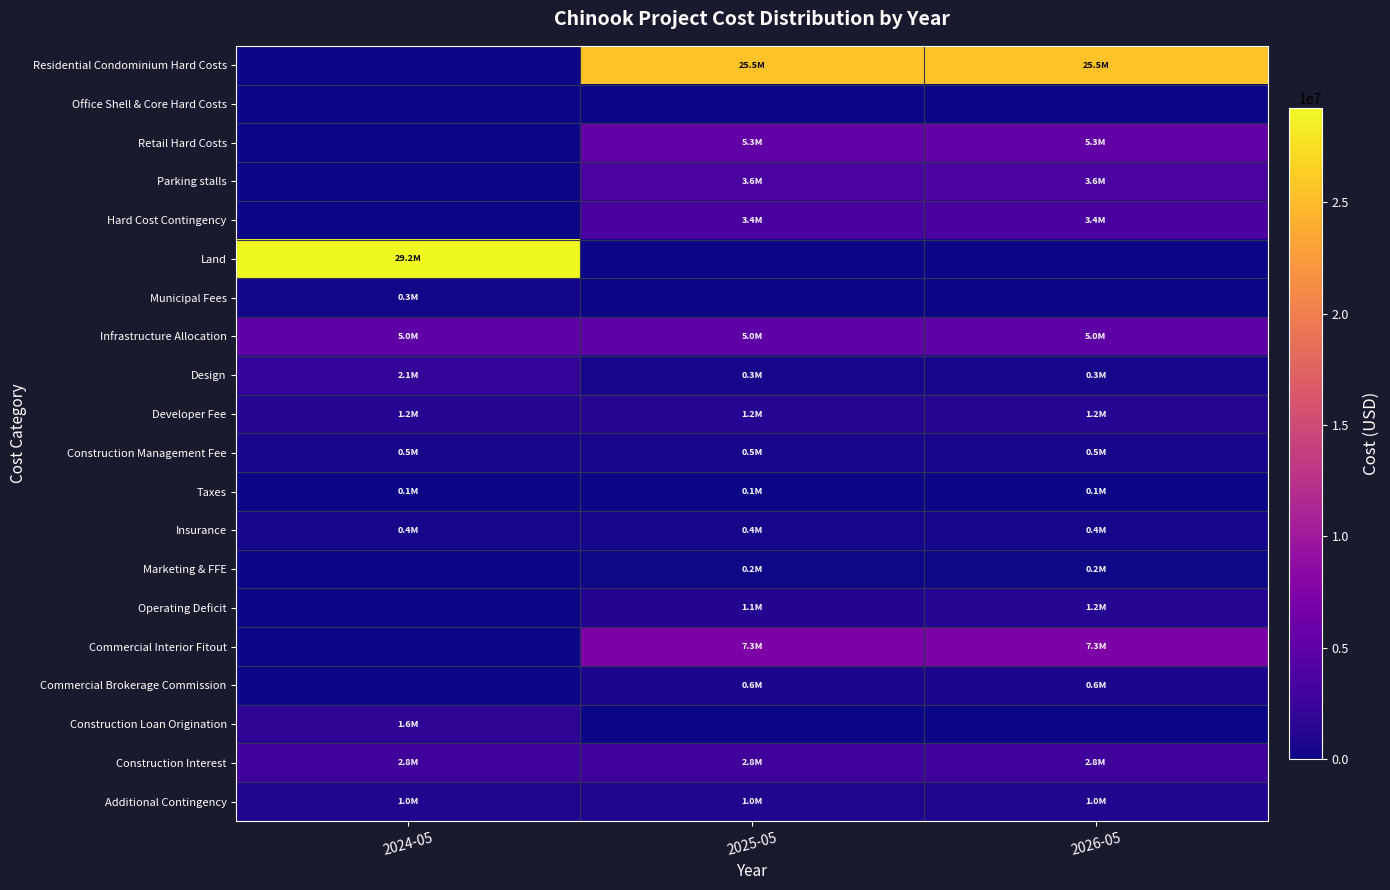

Which series has the widest spread of values?

Land